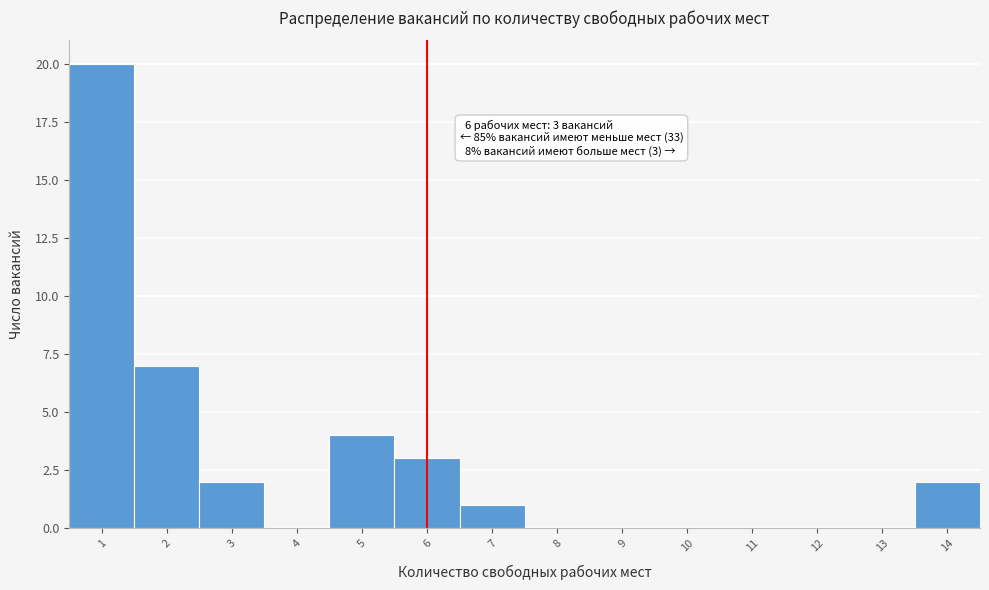

Which range on the x-axis has the tallest bar?

0.5 to 1.5